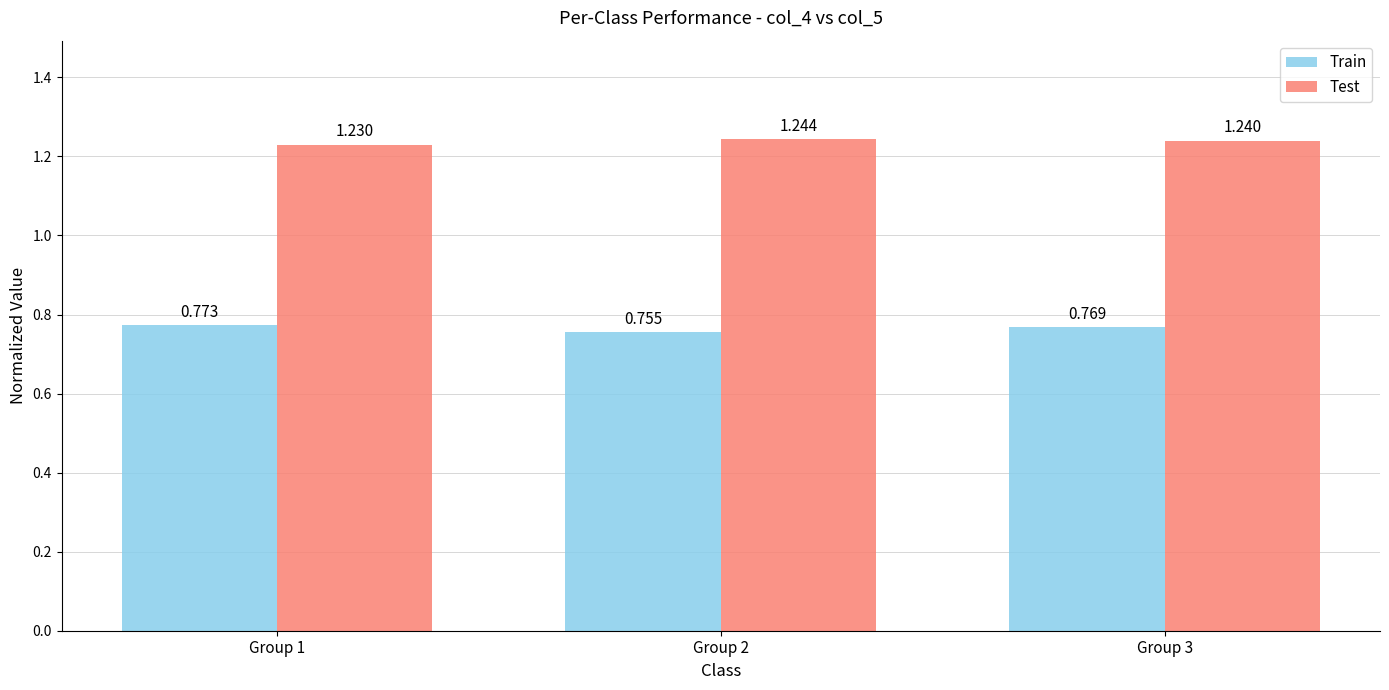

List the series in order of their peak value, lowest first.

Train, Test